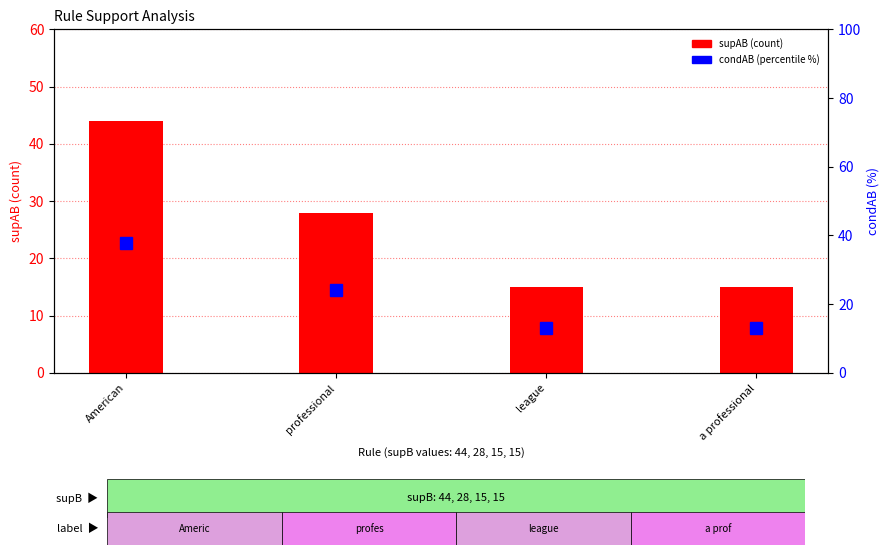

At which label does condAB (% rank) reach its peak?

American